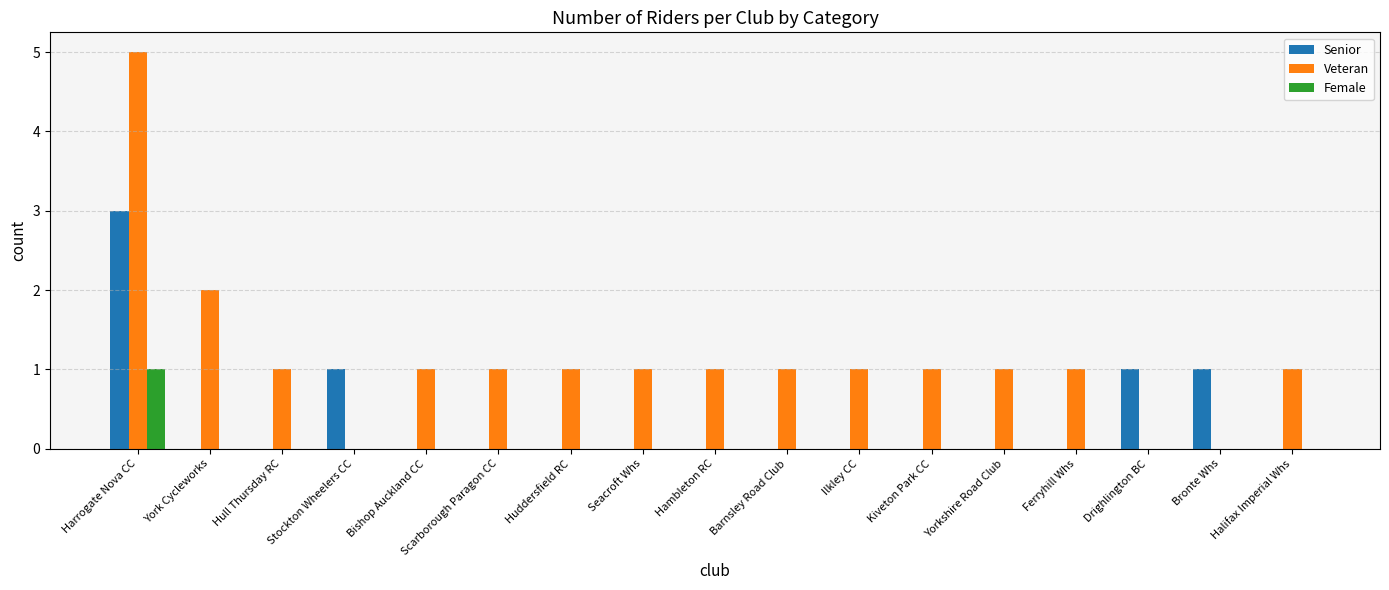

Reading left to right, extract all data points from this chart.

Senior: 3	0	0	1	0	0	0	0	0	0	0	0	0	0	1	1	0
Veteran: 5	2	1	0	1	1	1	1	1	1	1	1	1	1	0	0	1
Female: 1	0	0	0	0	0	0	0	0	0	0	0	0	0	0	0	0